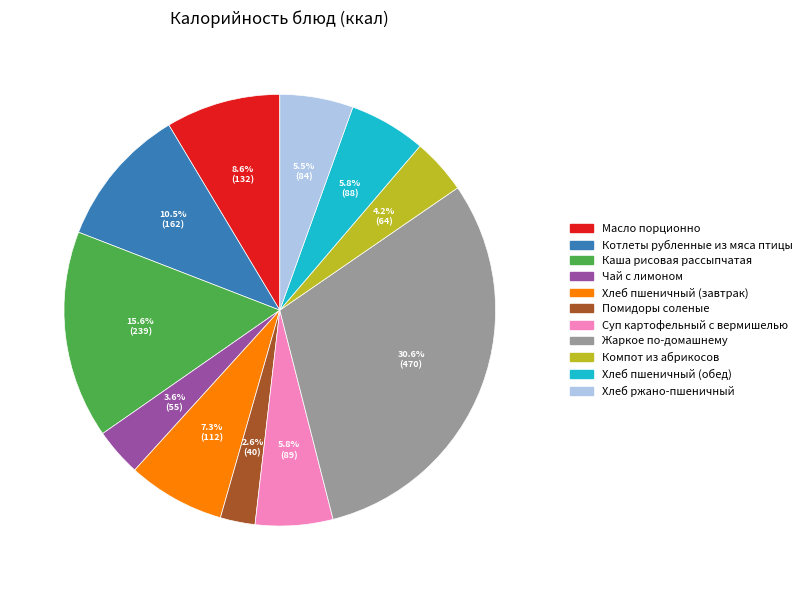

Which category has the smallest portion of the pie?

Помидоры соленые